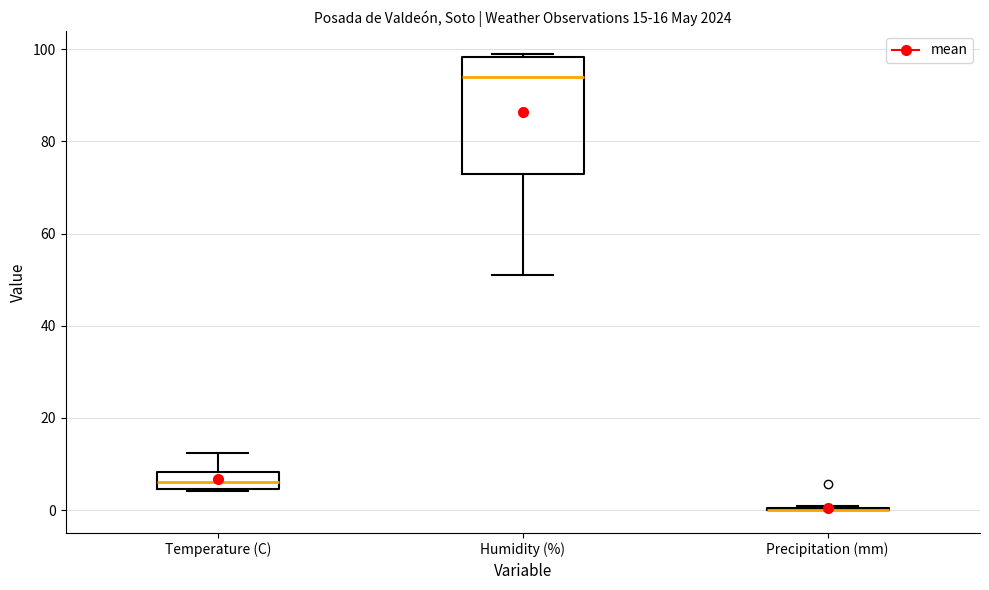

Which box is the tallest, from its lower edge to its upper edge?

Humidity (%)